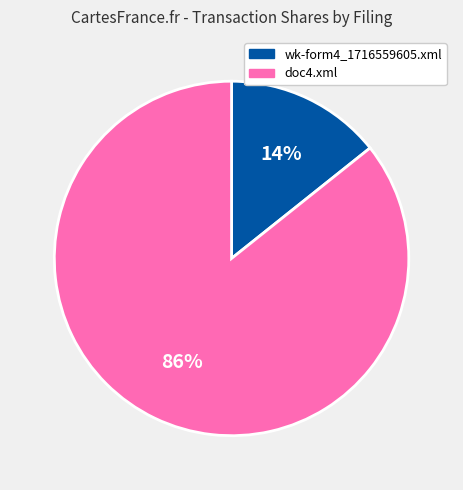

To the nearest percent, what is the average slice percentage?

50%